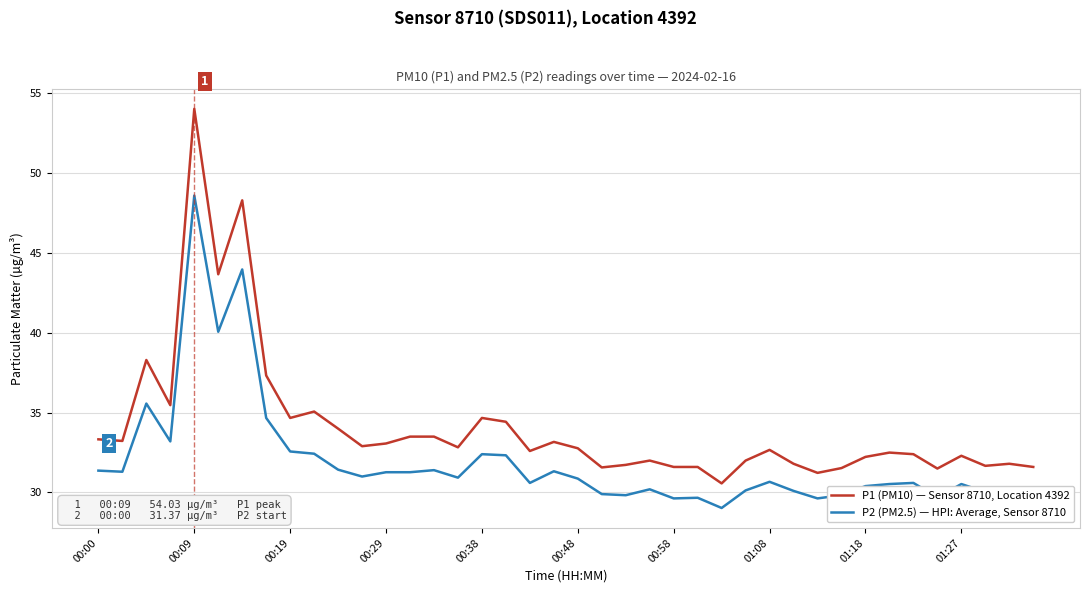

What is the smallest value displayed?

29.0